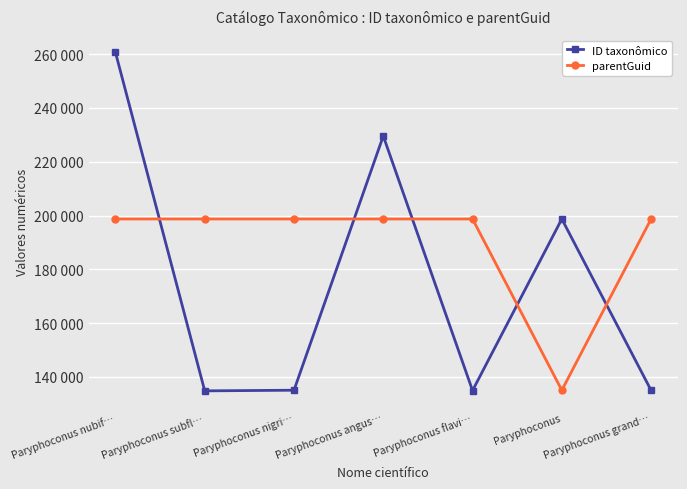

Does the chart have visible grid lines?

Yes